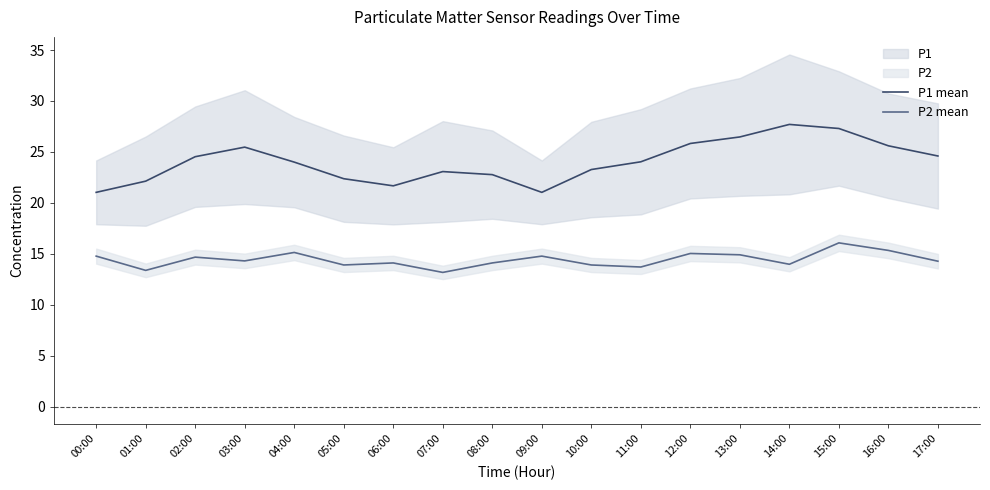

Which series has the largest range (max minus min)?

P1 mean